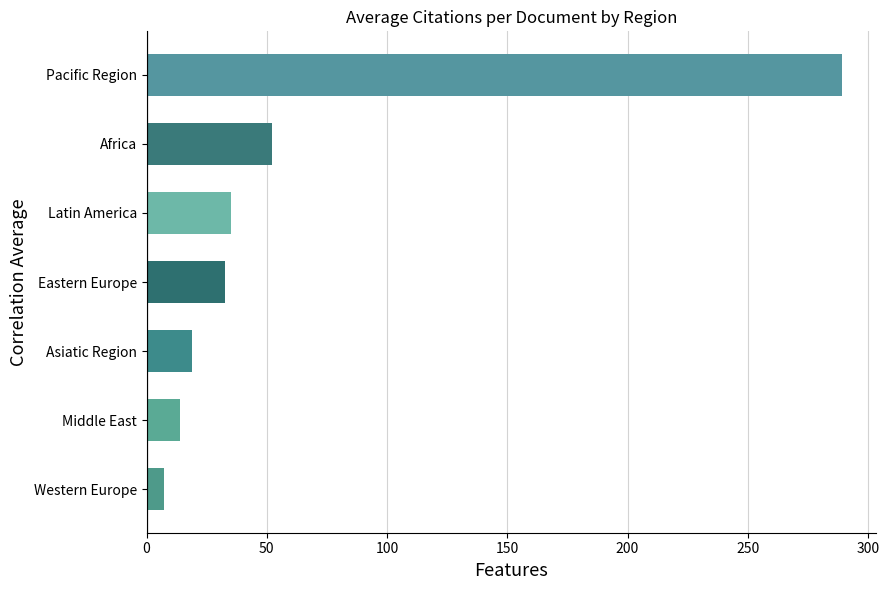

What is the maximum value shown in the chart?

289.0